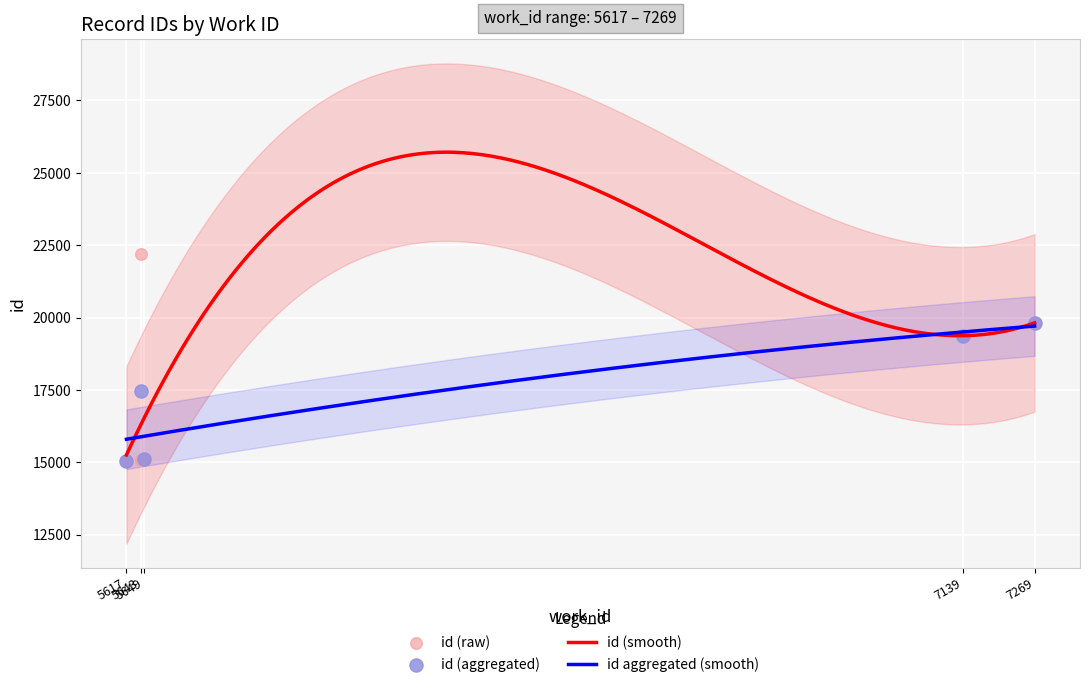

Which has a higher value, 7269 or 7139?

7269